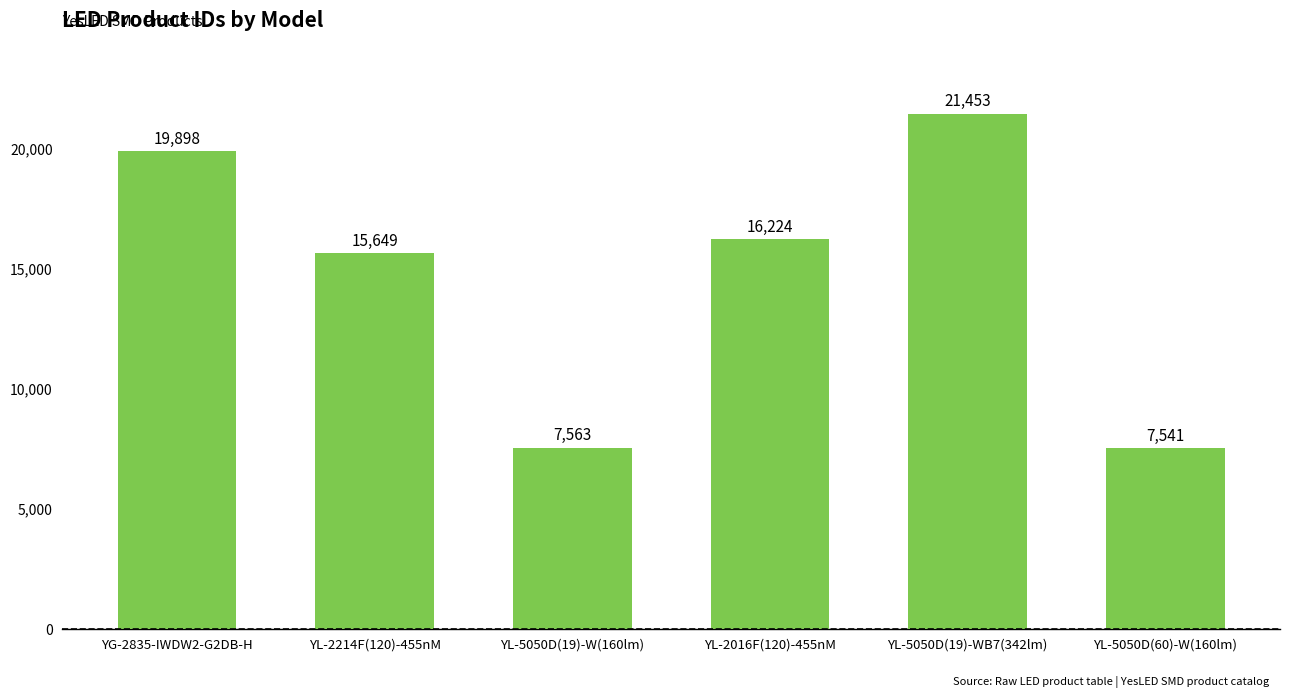

At which label is the value closest to 14497?

YL-2214F(120)-455nM